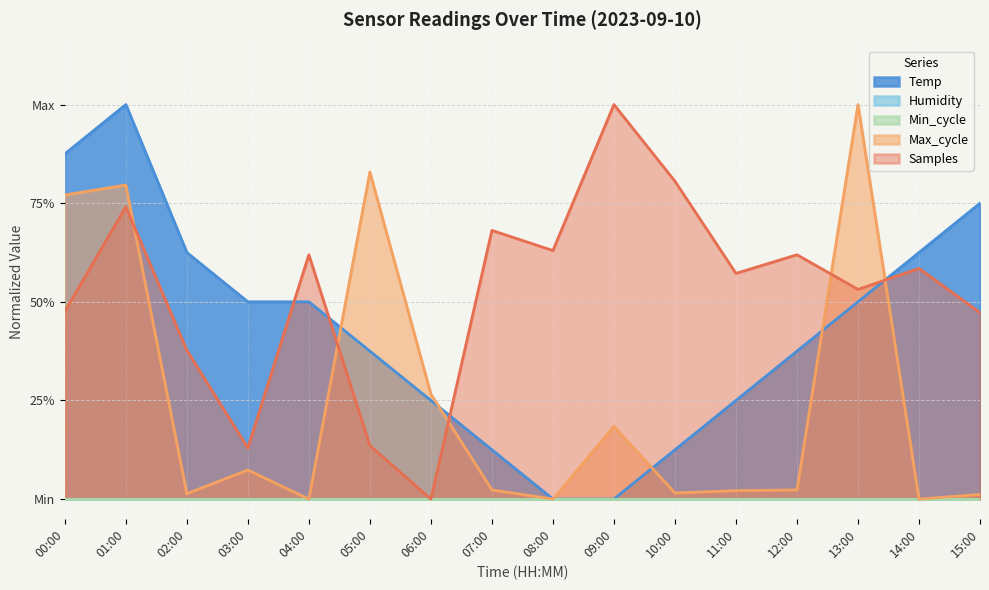

Which category has the lowest value across all series?

08:00